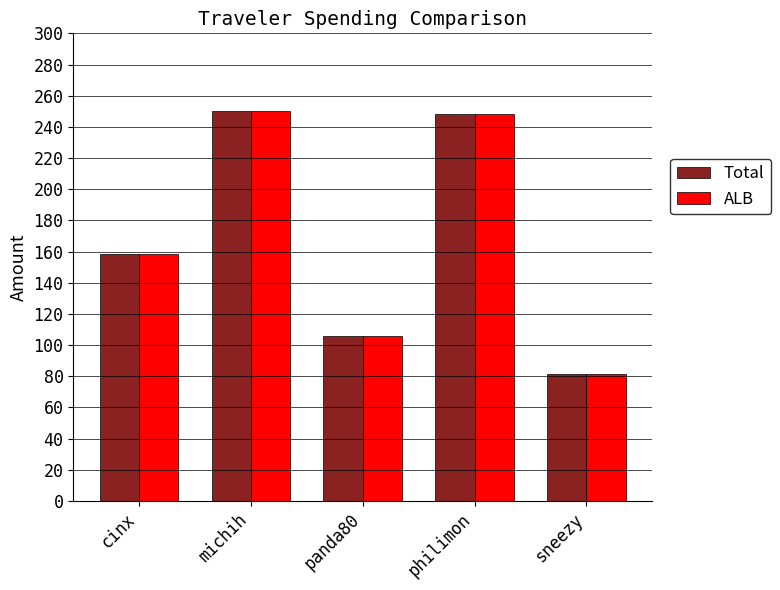

The ALB series shows 105.5 at panda80. True or false?

True